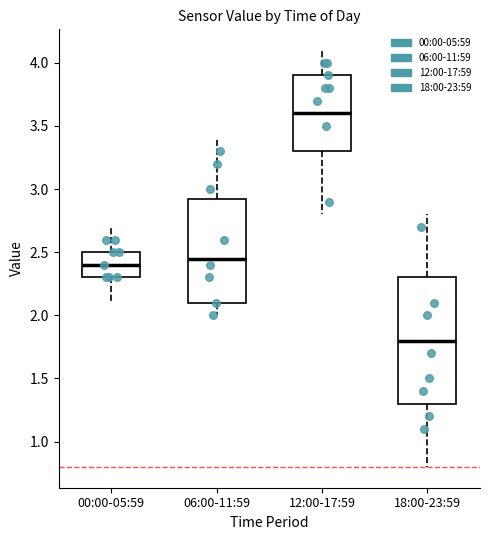

Reading left to right, transcribe this box plot: for each box, give where its median line is, the range the box spans, and where its two whiskers end, as read against the y-axis. The values are not printed on the chart, so give them approximately, as read against the axis.

00:00-05:59: median 2.40, box 2.30 to 2.50, whiskers 2.10 to 2.70
06:00-11:59: median 2.45, box 2.10 to 2.95, whiskers 2.00 to 3.40
12:00-17:59: median 3.60, box 3.30 to 3.90, whiskers 2.80 to 4.10
18:00-23:59: median 1.80, box 1.30 to 2.30, whiskers 0.80 to 2.80